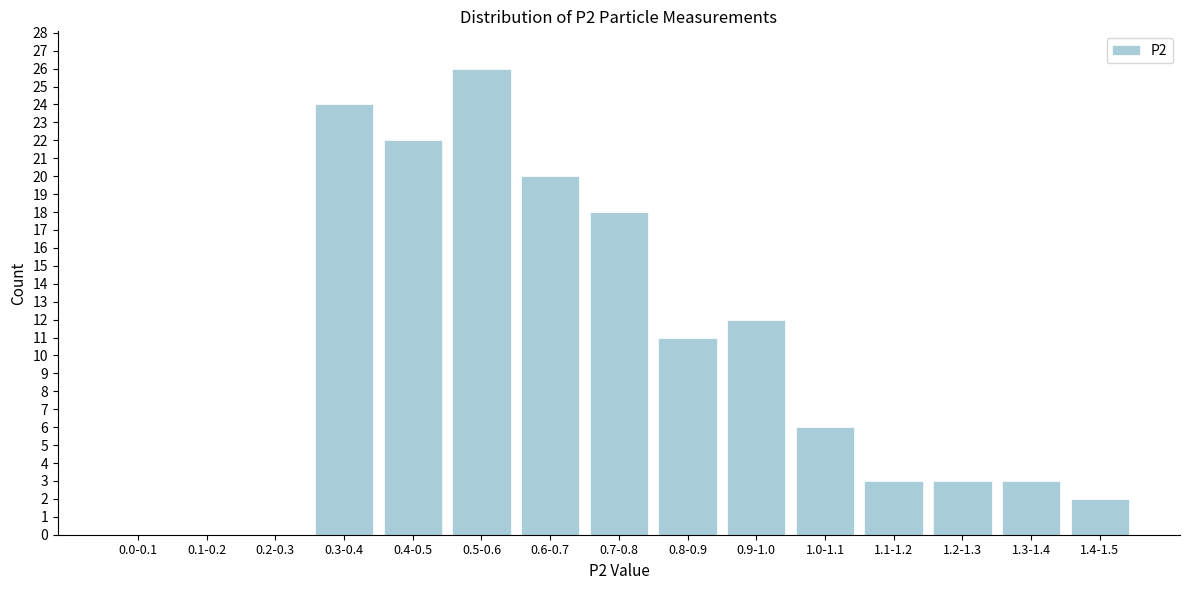

Reading right to left, transcribe all the data shown in this chart.

1.4-1.5=2	1.3-1.4=3	1.2-1.3=3	1.1-1.2=3	1.0-1.1=6	0.9-1.0=12	0.8-0.9=11	0.7-0.8=18	0.6-0.7=20	0.5-0.6=26	0.4-0.5=22	0.3-0.4=24	0.2-0.3=0	0.1-0.2=0	0.0-0.1=0